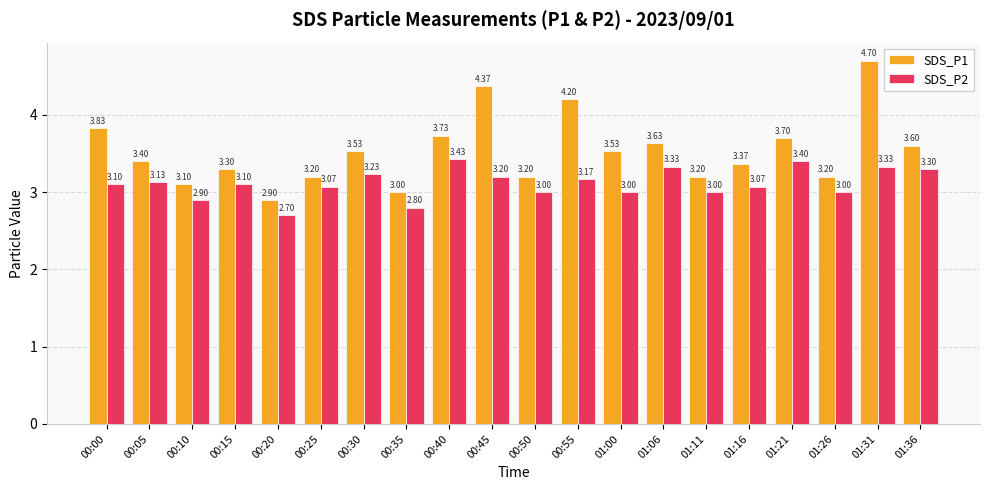

How many values in the SDS_P1 series are below 3?

1